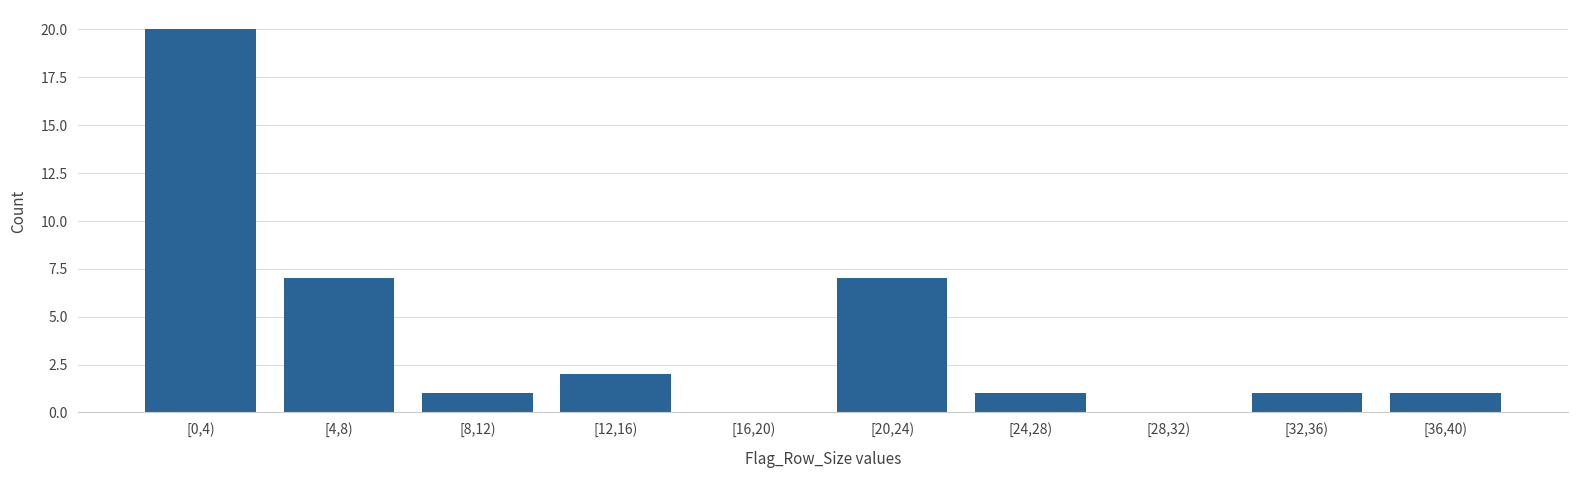

Reading right to left, list all the values displayed in this chart.

[36,40)=1	[32,36)=1	[28,32)=0	[24,28)=1	[20,24)=7	[16,20)=0	[12,16)=2	[8,12)=1	[4,8)=7	[0,4)=20